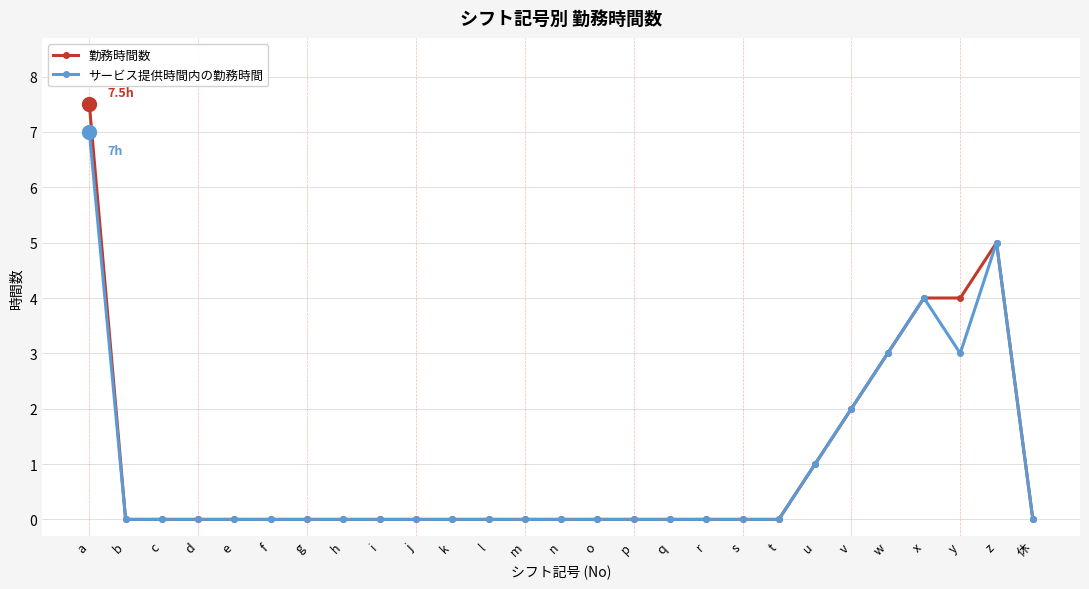

How many distinct data groups are displayed?

2